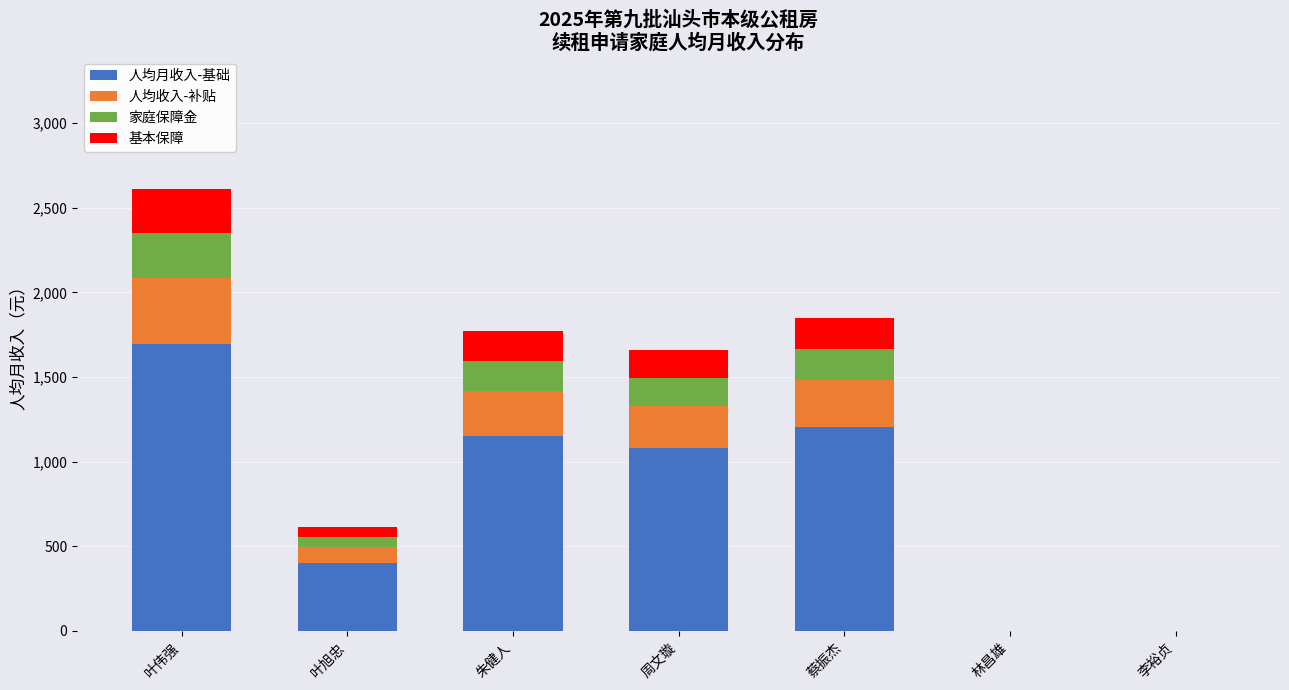

Is it true that 人均月收入-基础 equals 1079.1 at 周文璇?

True